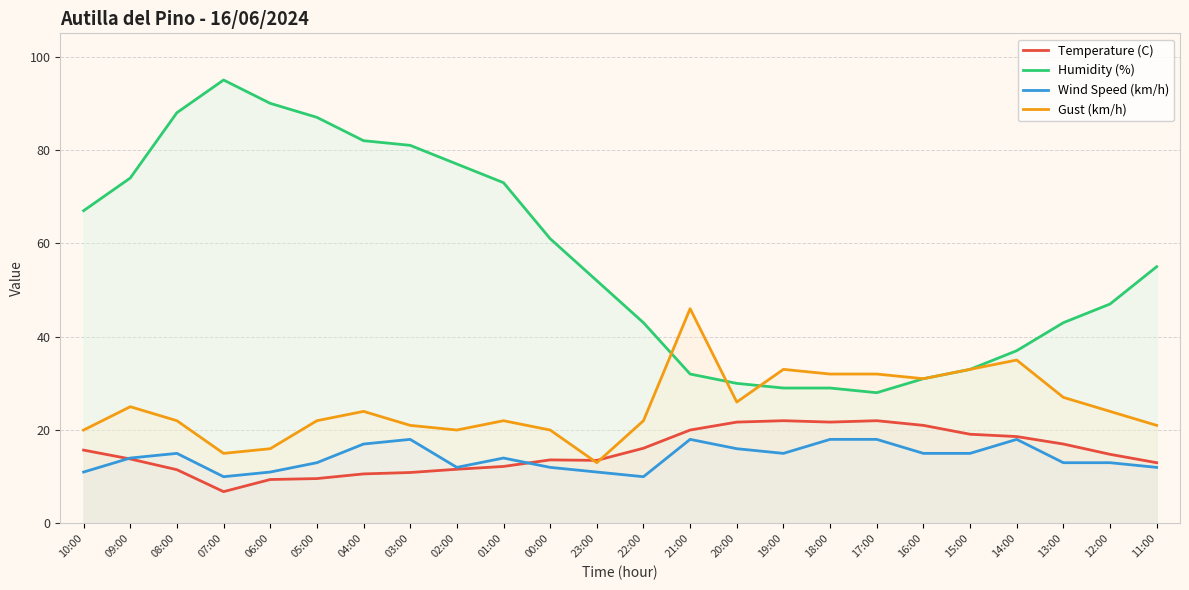

At which category is the sum across all series the highest?

08:00